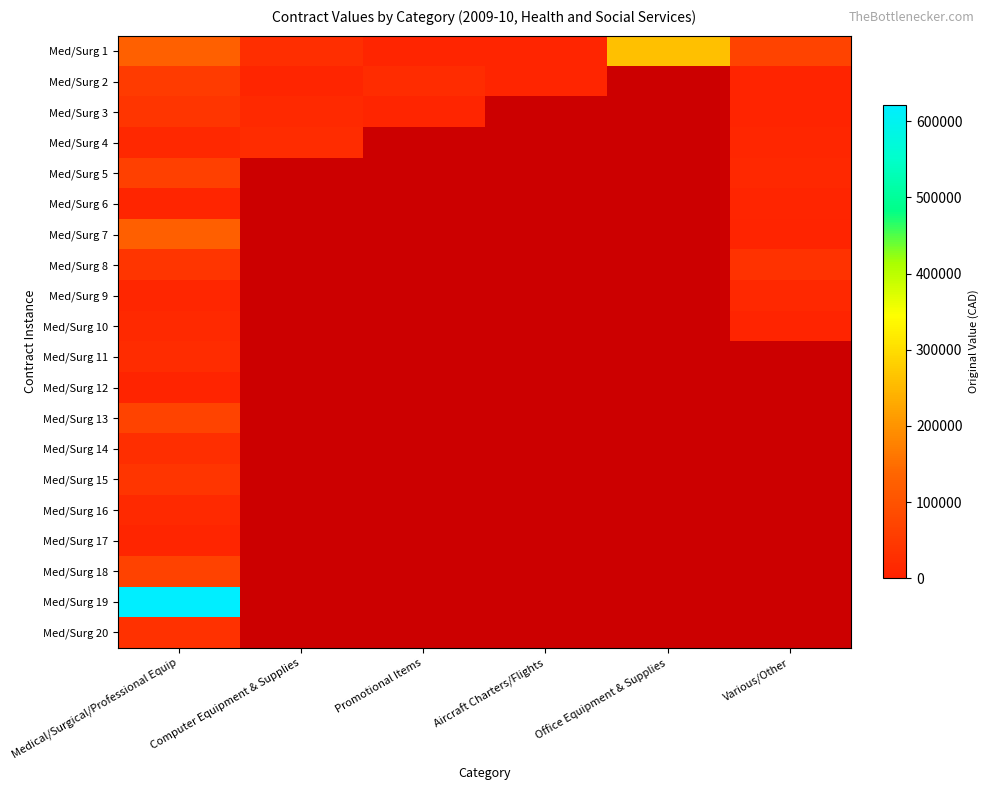

At which label is Med/Surg 17 closest to 7323?

Medical/Surgical/Professional Equip